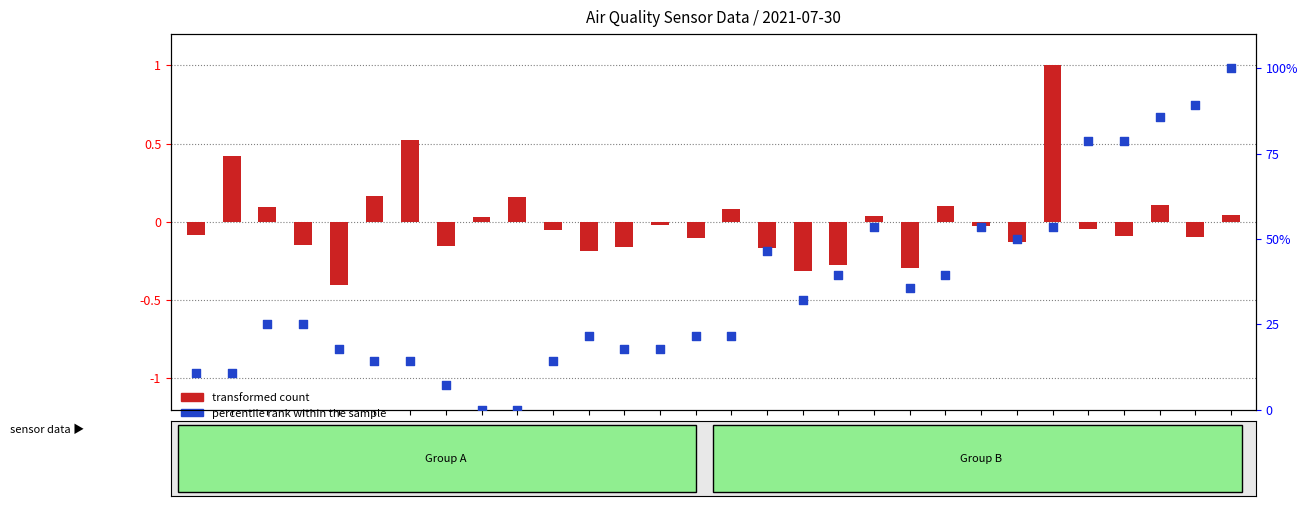

Which series reaches the minimum Y coordinate?

transformed count